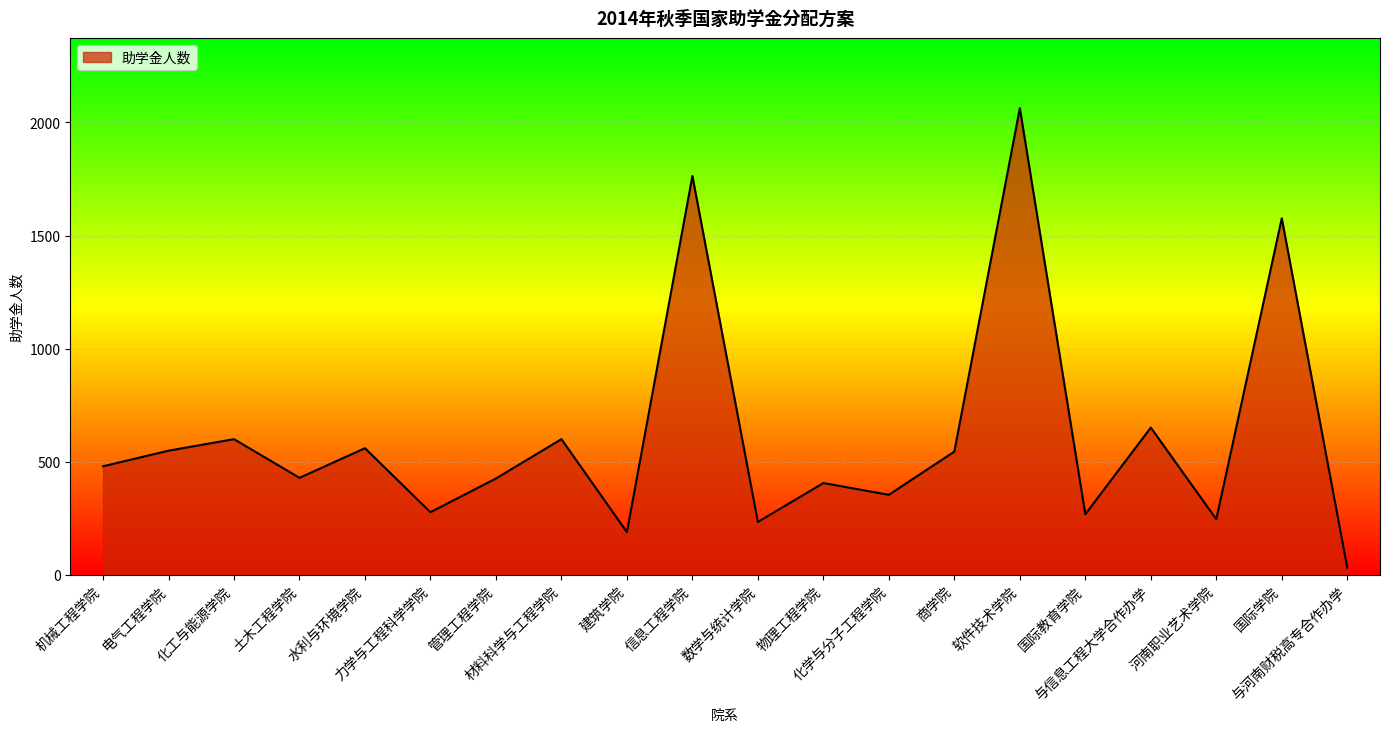

What position from the left is 化学与分子工程学院?

13